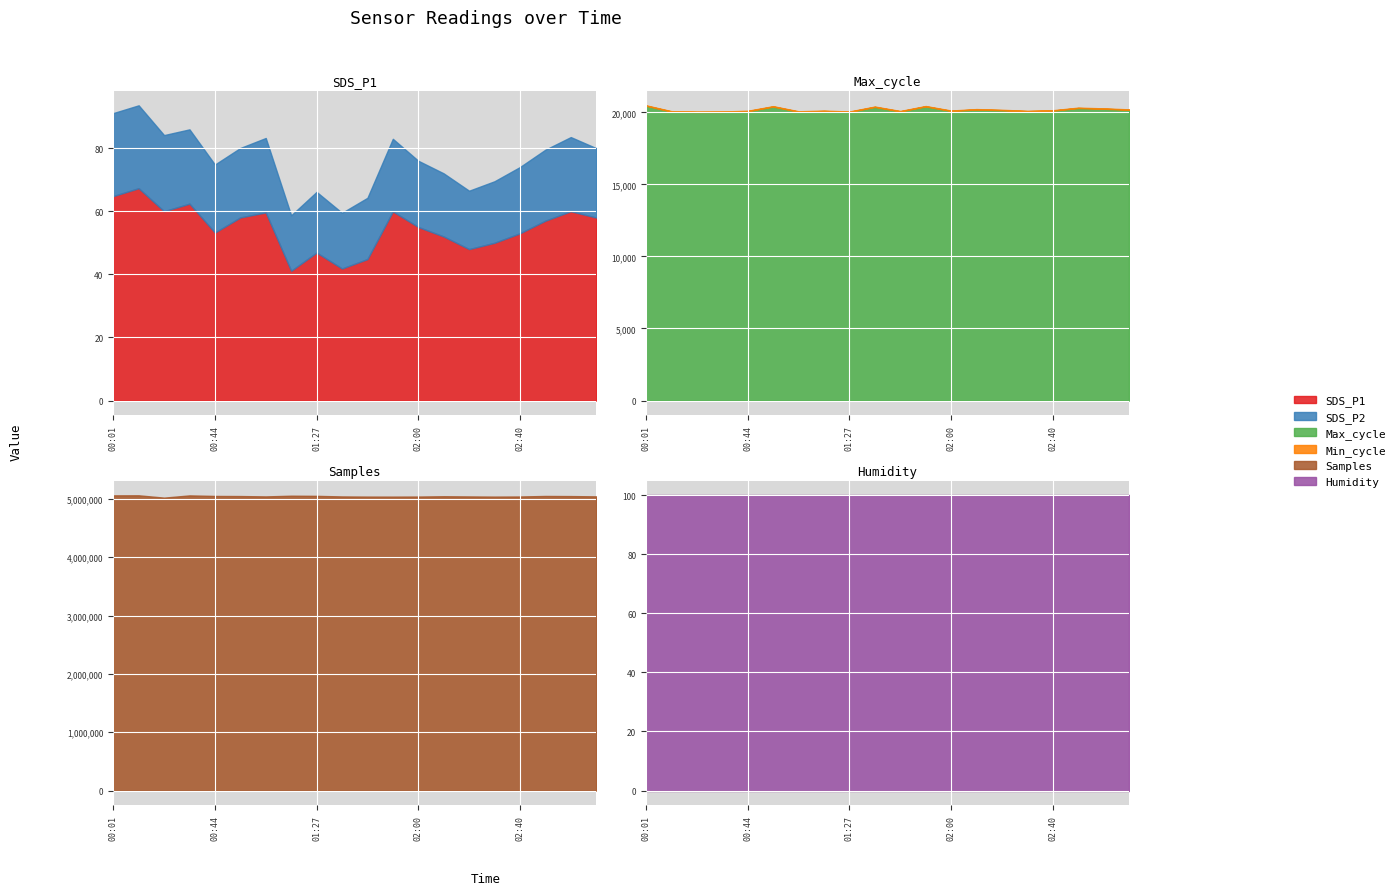

At which category does the chart reach its minimum across all series?

01:17